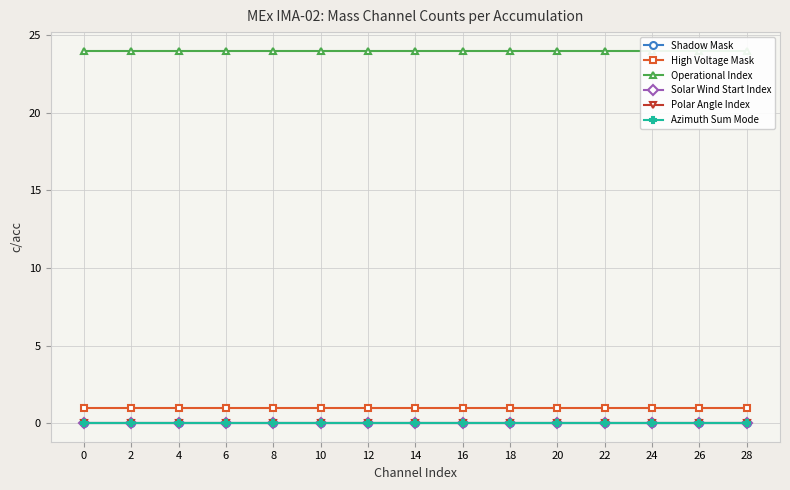

Count the number of categories in the chart.

15